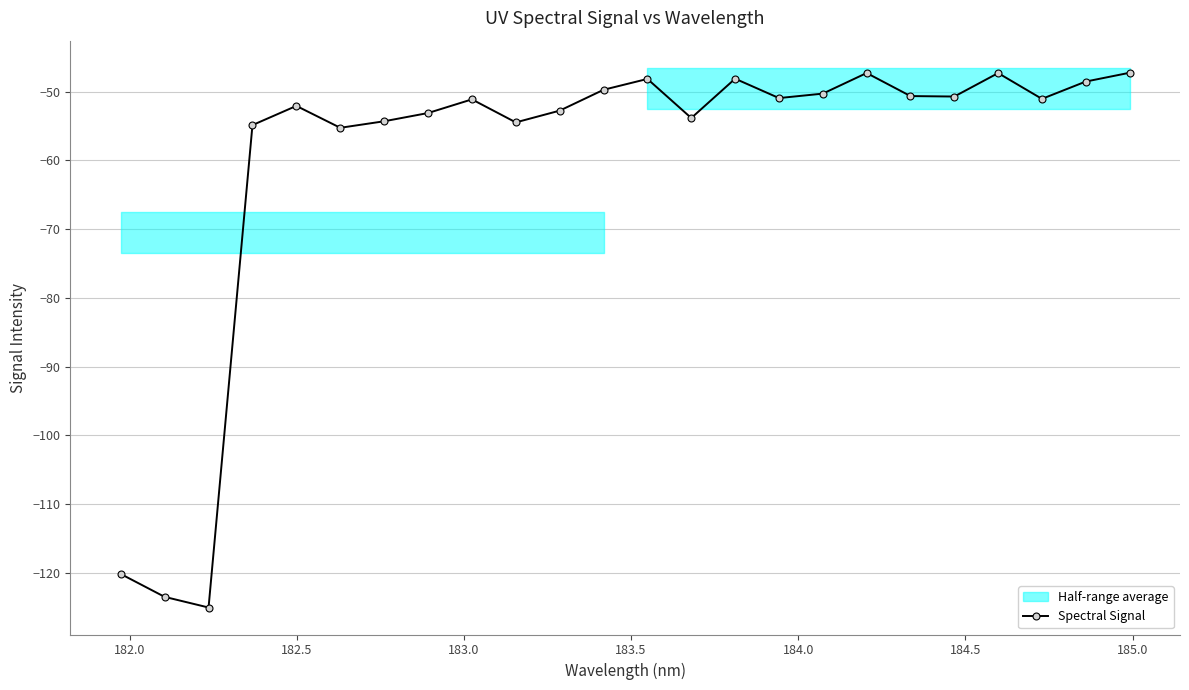

Reading left to right, list all the values displayed in this chart.

-120.2	-123.5	-125.1	-54.9	-52.1	-55.2	-54.3	-53.1	-51.1	-54.5	-52.7	-49.7	-48.1	-53.8	-48.1	-50.9	-50.3	-47.3	-50.6	-50.7	-47.3	-51.0	-48.5	-47.2